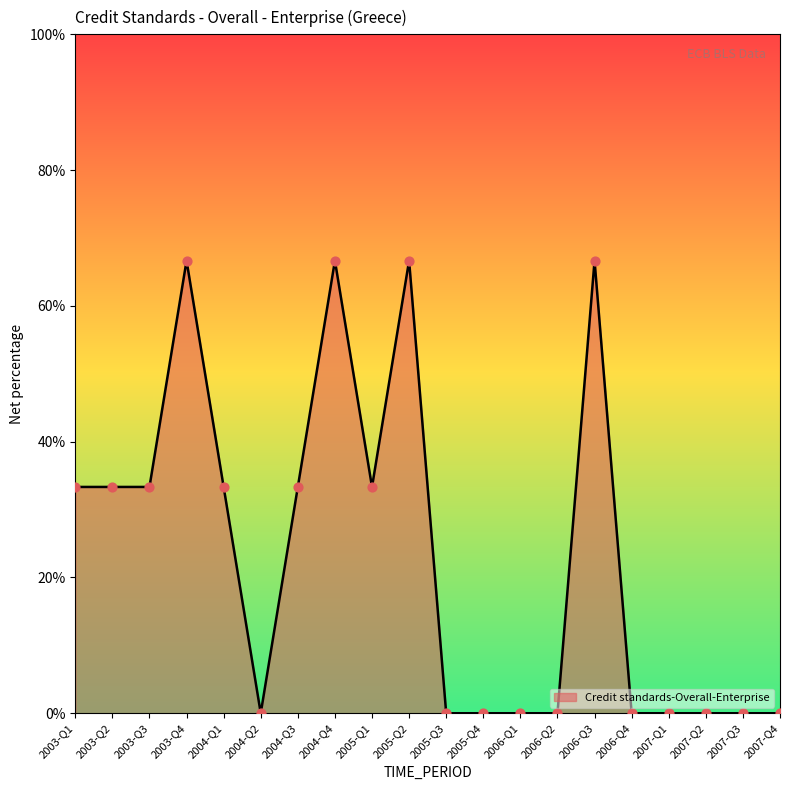

What is the change in value from 2003-Q1 to 2004-Q2?

-33.3